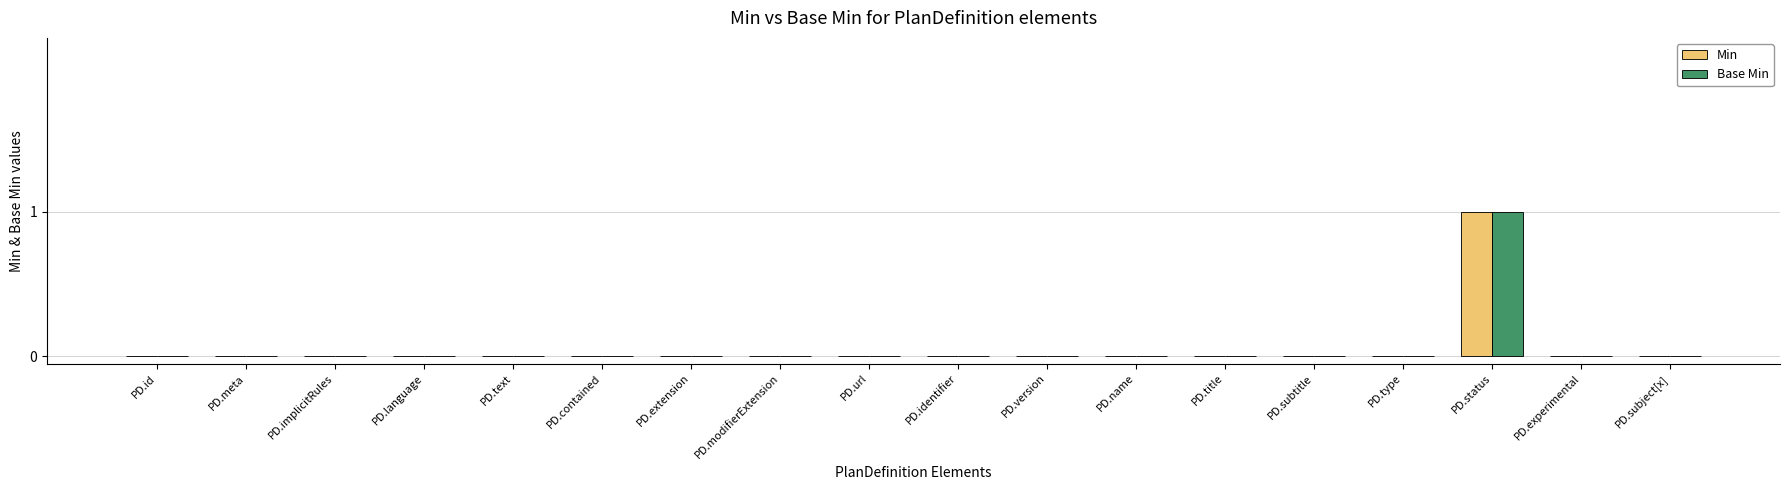

How many groups of bars are there?

18